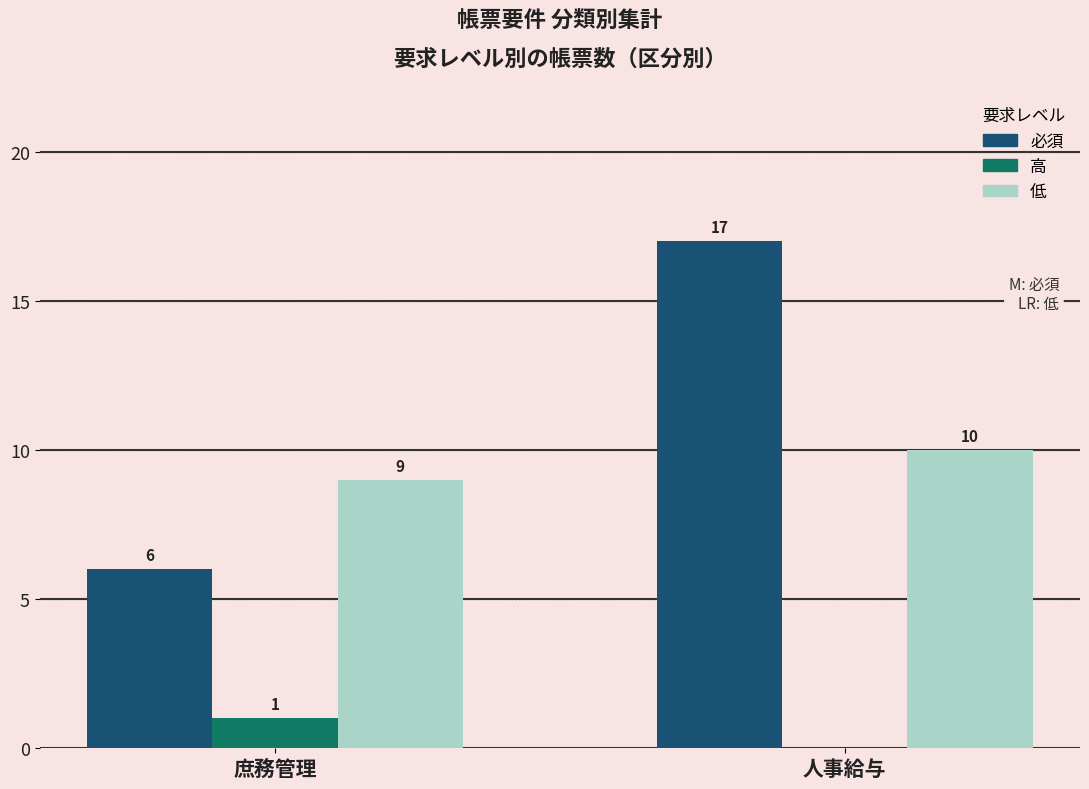

Reading left to right, list all the values displayed in this chart.

必須: 庶務管理=6	人事給与=17
高: 庶務管理=1	人事給与=0
低: 庶務管理=9	人事給与=10